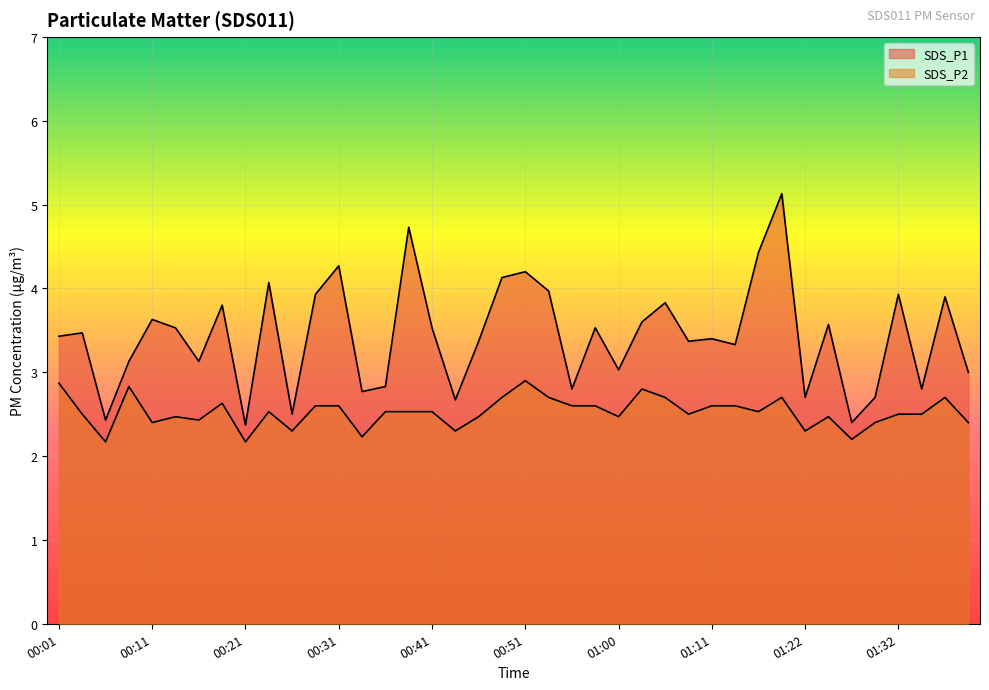

Reading left to right, extract all data points from this chart.

SDS_P1: 00:01=3.4	00:03=3.5	00:06=2.4	00:08=3.1	00:11=3.6	00:13=3.5	00:16=3.1	00:18=3.8	00:21=2.4	00:23=4.1	00:26=2.5	00:28=3.9	00:31=4.3	00:33=2.8	00:36=2.8	00:38=4.7	00:41=3.5	00:43=2.7	00:46=3.4	00:48=4.1	00:51=4.2	00:53=4.0	00:56=2.8	00:58=3.5	01:00=3.0	01:03=3.6	01:06=3.8	01:08=3.4	01:11=3.4	01:13=3.3	01:16=4.4	01:19=5.1	01:22=2.7	01:24=3.6	01:27=2.4	01:30=2.7	01:32=3.9	01:35=2.8	01:38=3.9	01:40=3.0
SDS_P2: 00:01=2.9	00:03=2.5	00:06=2.2	00:08=2.8	00:11=2.4	00:13=2.5	00:16=2.4	00:18=2.6	00:21=2.2	00:23=2.5	00:26=2.3	00:28=2.6	00:31=2.6	00:33=2.2	00:36=2.5	00:38=2.5	00:41=2.5	00:43=2.3	00:46=2.5	00:48=2.7	00:51=2.9	00:53=2.7	00:56=2.6	00:58=2.6	01:00=2.5	01:03=2.8	01:06=2.7	01:08=2.5	01:11=2.6	01:13=2.6	01:16=2.5	01:19=2.7	01:22=2.3	01:24=2.5	01:27=2.2	01:30=2.4	01:32=2.5	01:35=2.5	01:38=2.7	01:40=2.4